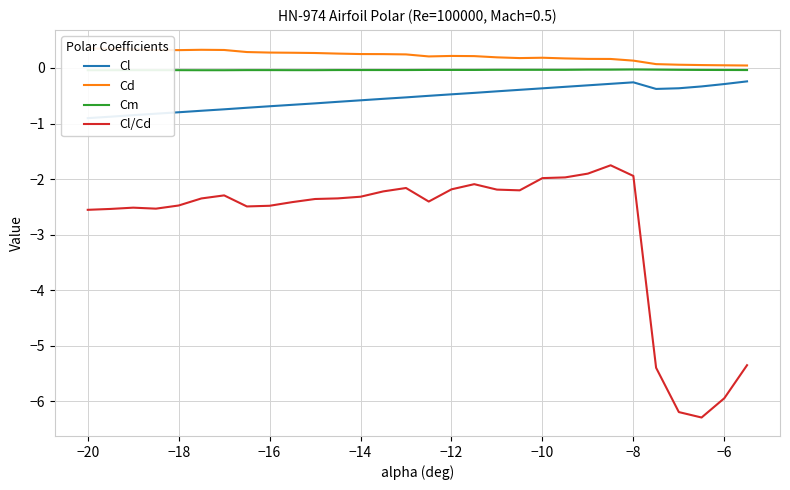

True or false: Cl/Cd has a value of -1.3 at −20.

False